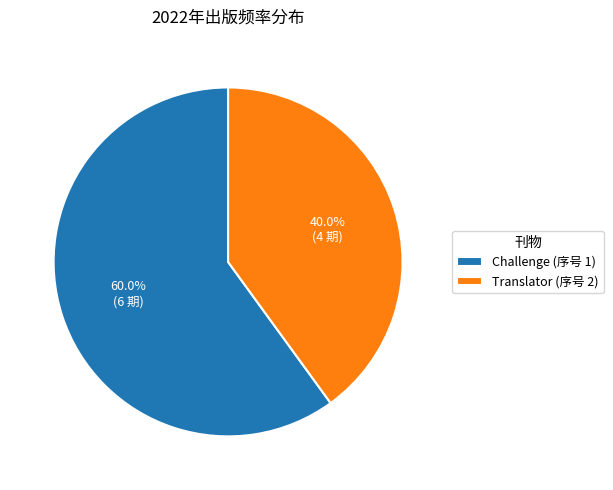

To the nearest percent, what is the average slice percentage?

50%